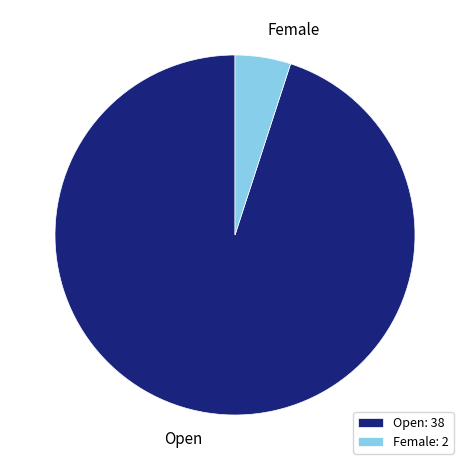

Does Open represent more than half of the total?

Yes